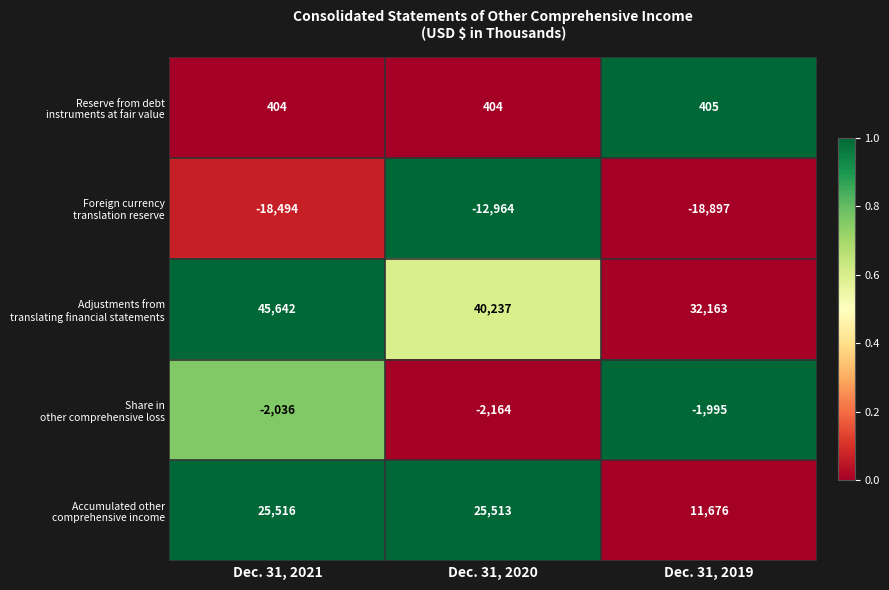

Which label corresponds to the largest value in the chart?

Dec. 31, 2021